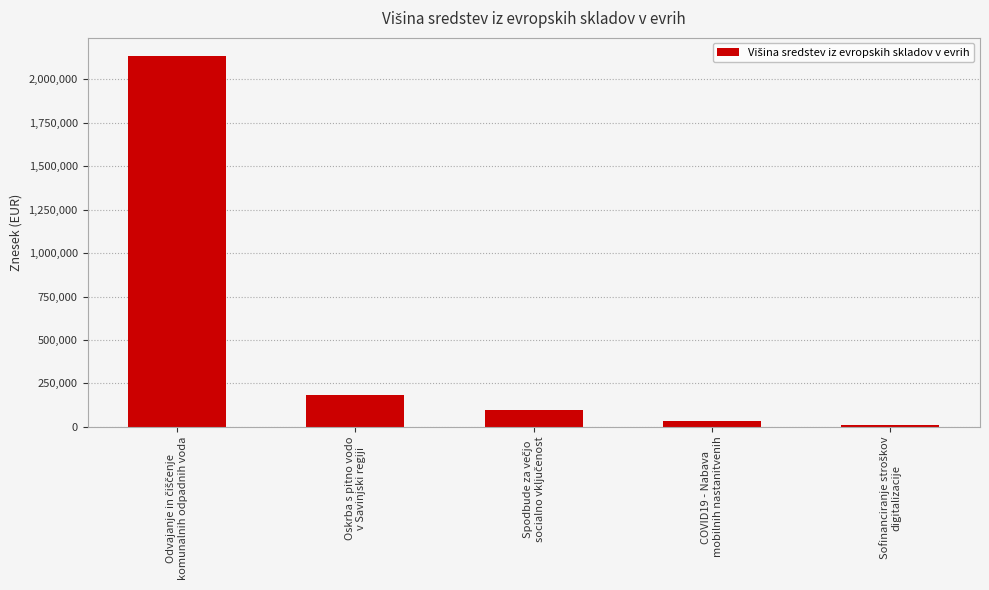

What is the difference between the maximum and minimum values?

2120375.6